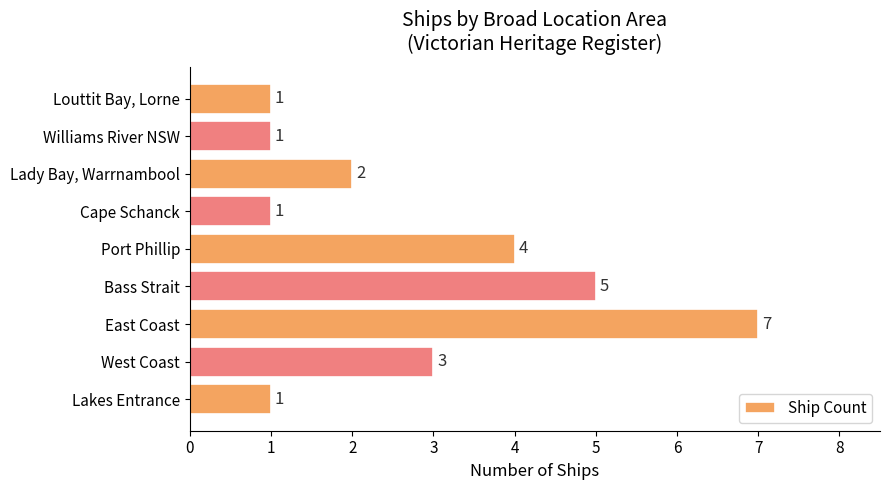

At which label is the value closest to 4?

Port Phillip